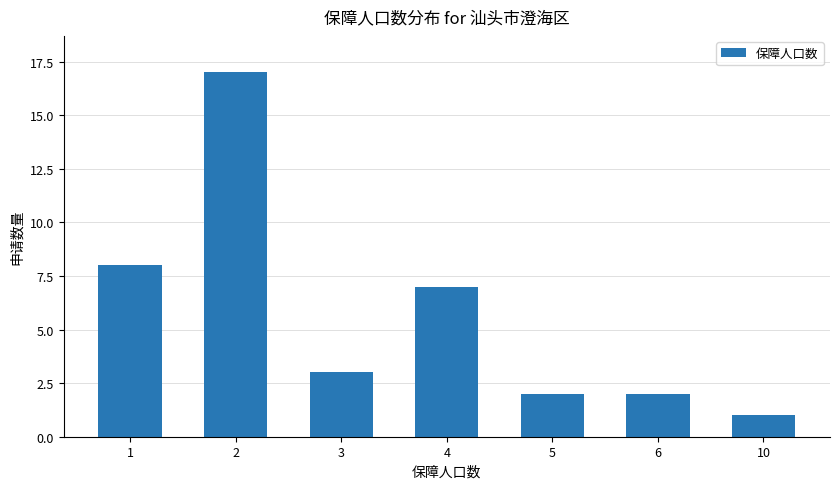

Approximately how many times larger is the value at 4 compared to 10?

7.0